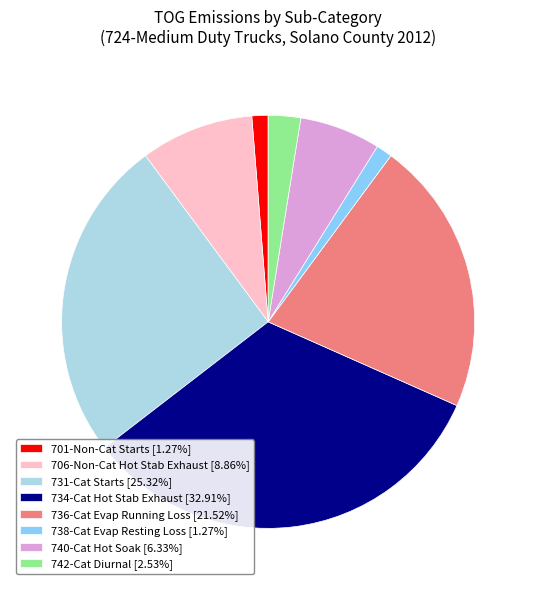

Is 740-Cat Hot Soak [6.33%] the majority of the pie?

No